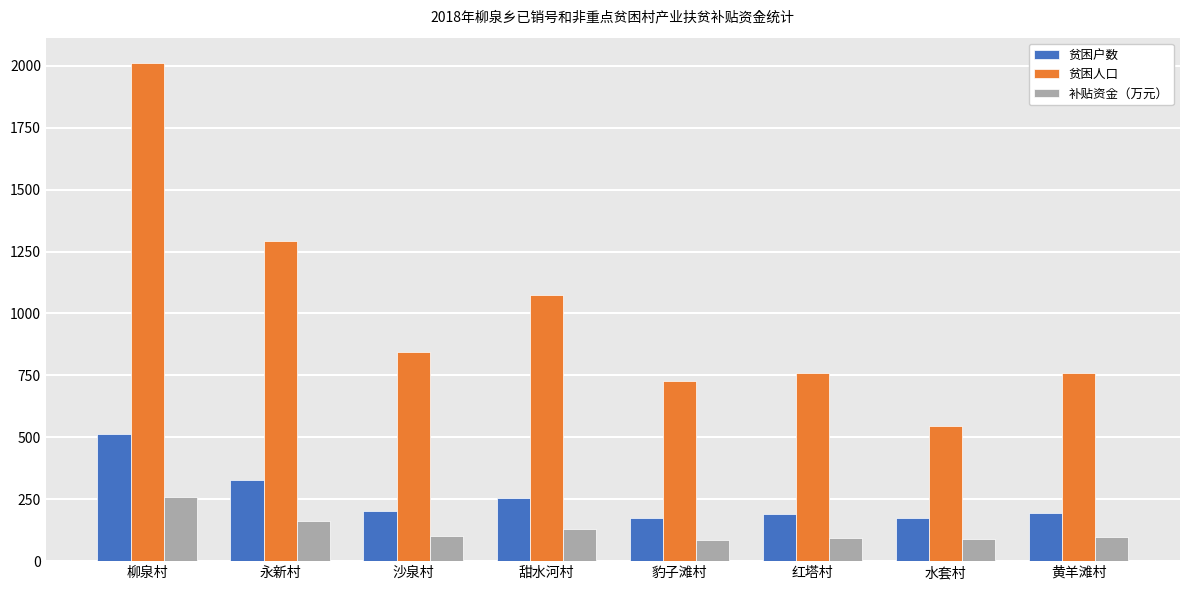

Is it true that 补贴资金（万元） equals 87.5 at 水套村?

True